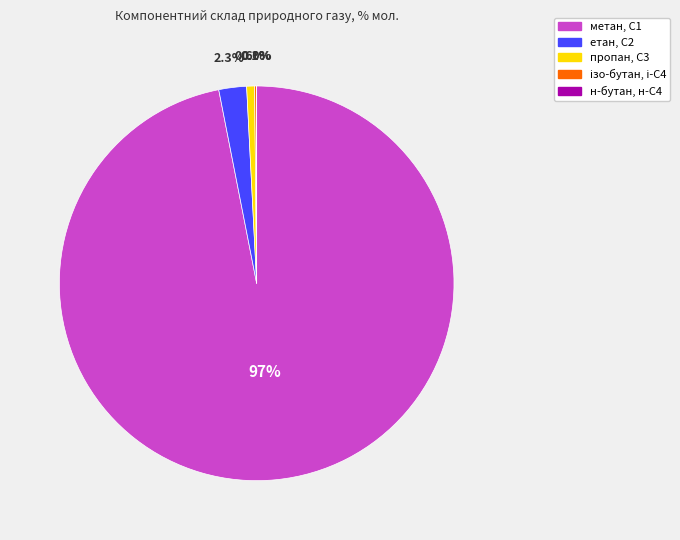

To the nearest percent, what is the difference between the largest and smallest slice percentages?

97%